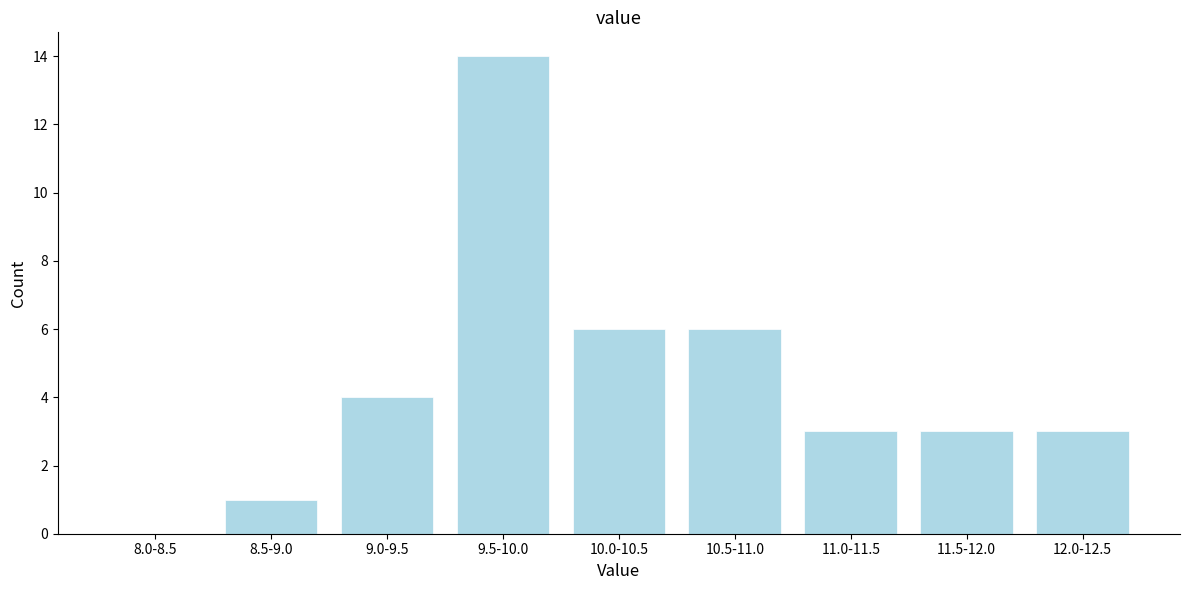

Reading left to right, what are all the values shown in this chart?

8.0-8.5=0	8.5-9.0=1	9.0-9.5=4	9.5-10.0=14	10.0-10.5=6	10.5-11.0=6	11.0-11.5=3	11.5-12.0=3	12.0-12.5=3